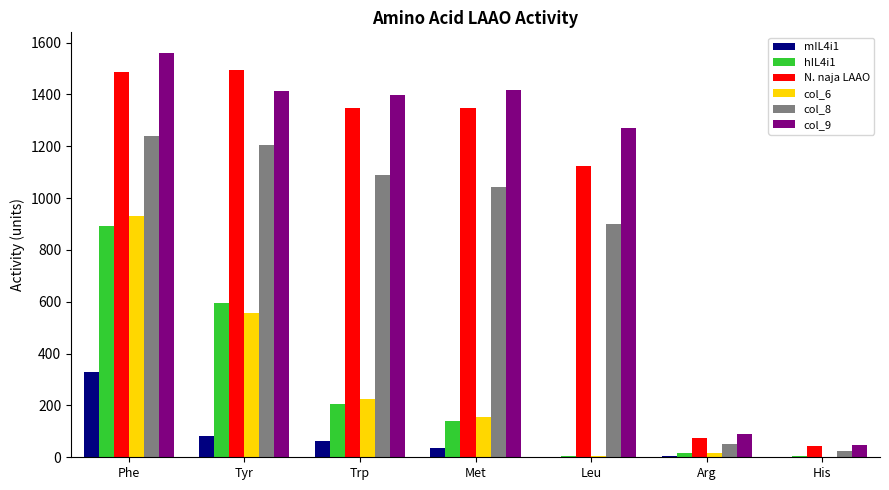

At which label does mIL4i1 first exceed 37?

Phe